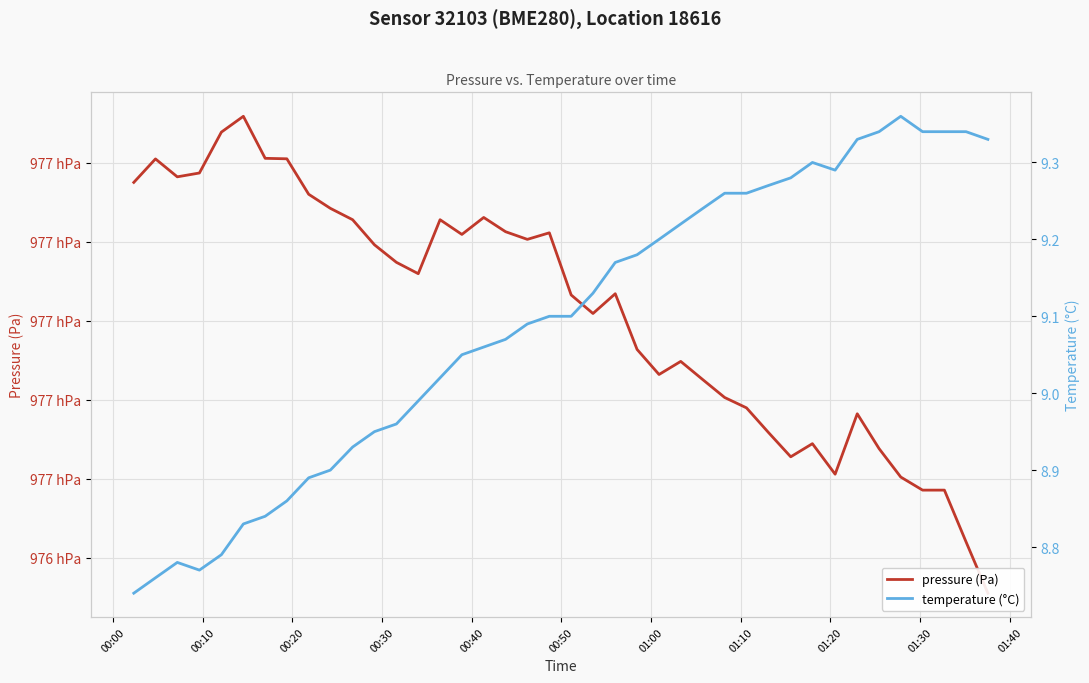

What are all the series names shown in the legend?

pressure (Pa), temperature (°C)